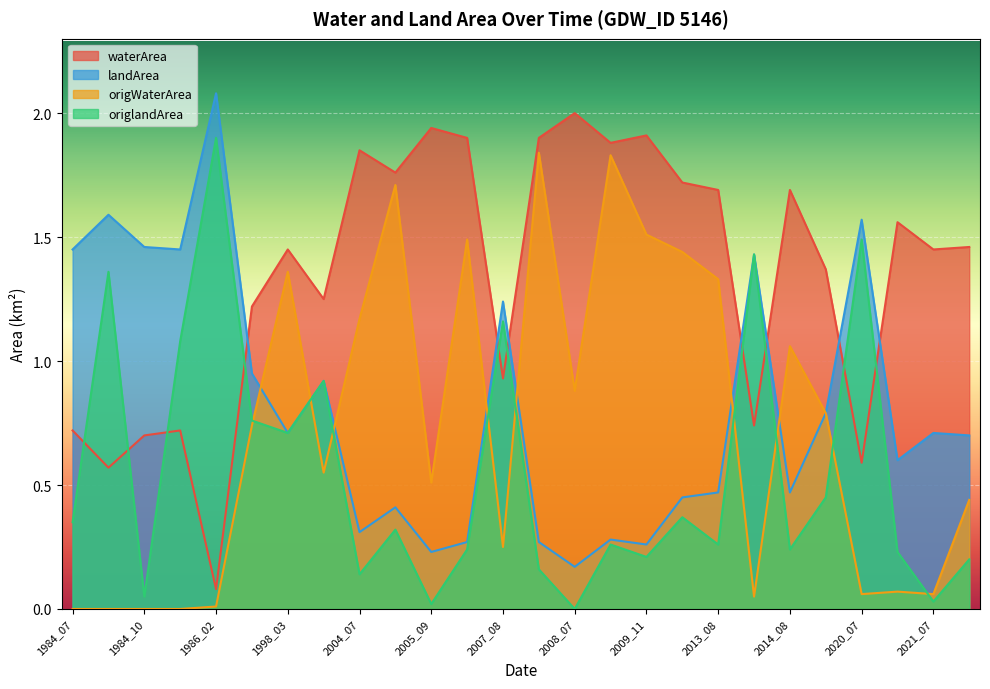

The value of landArea at 1984_09 is 2.5. True or false?

False